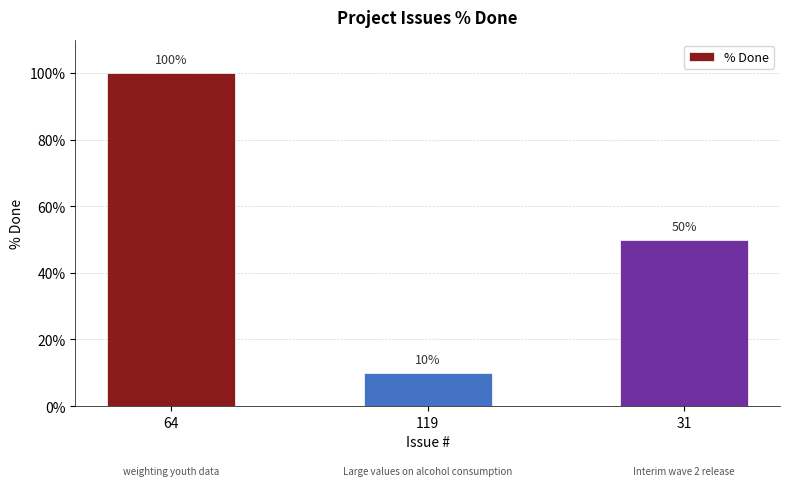

What is the sum of the values at 64 and 31?

150